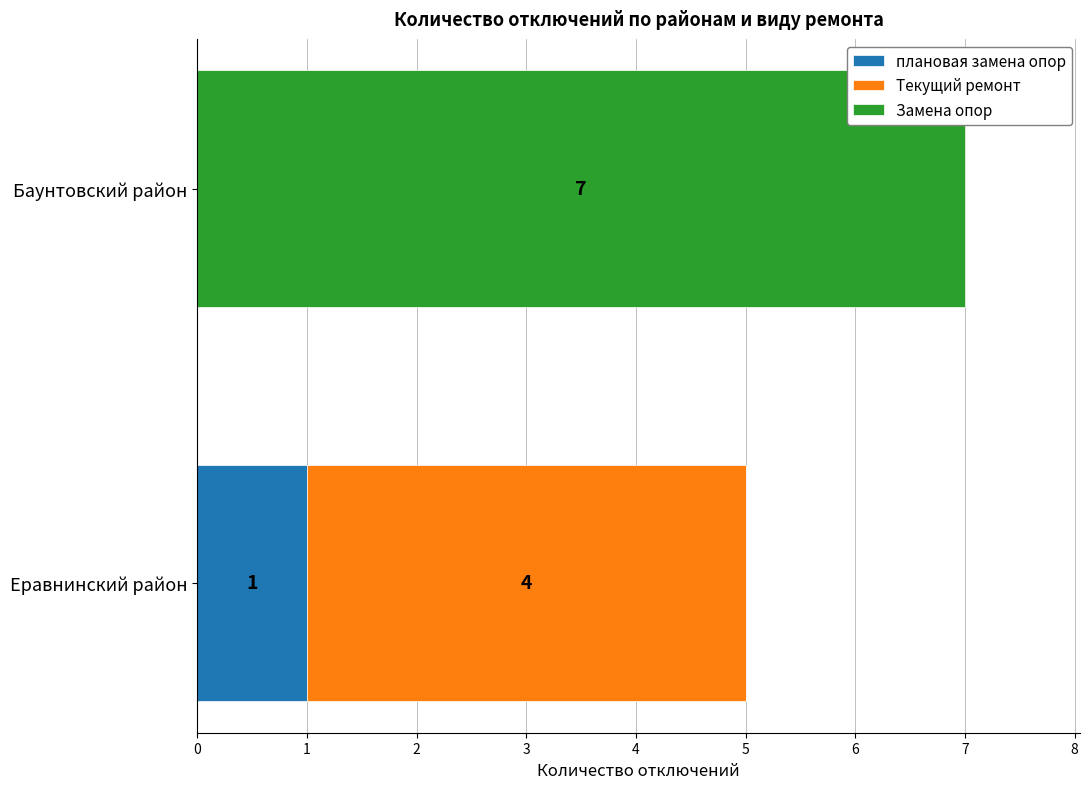

What is the total value across all series at Еравнинский район?

5